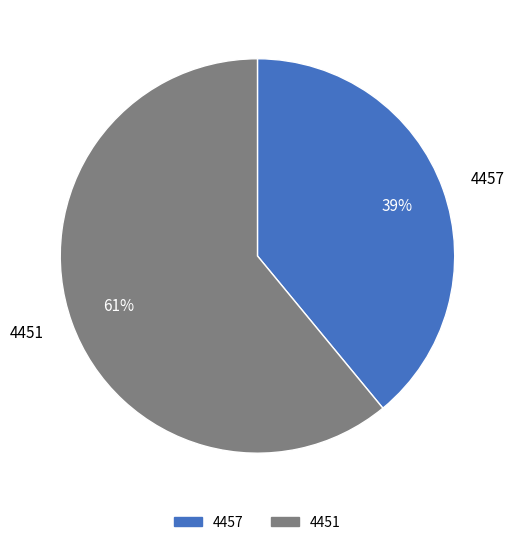

Combined, do 4457 and 4451 account for over 50%?

Yes